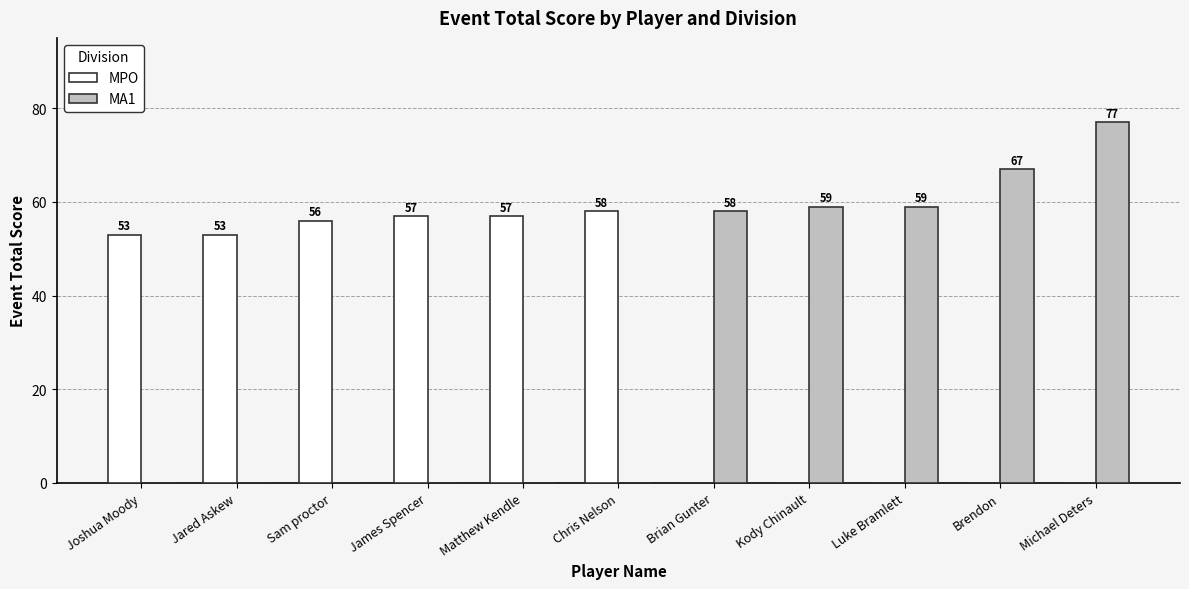

Which series changed the most between Matthew Kendle and Michael Deters?

MA1